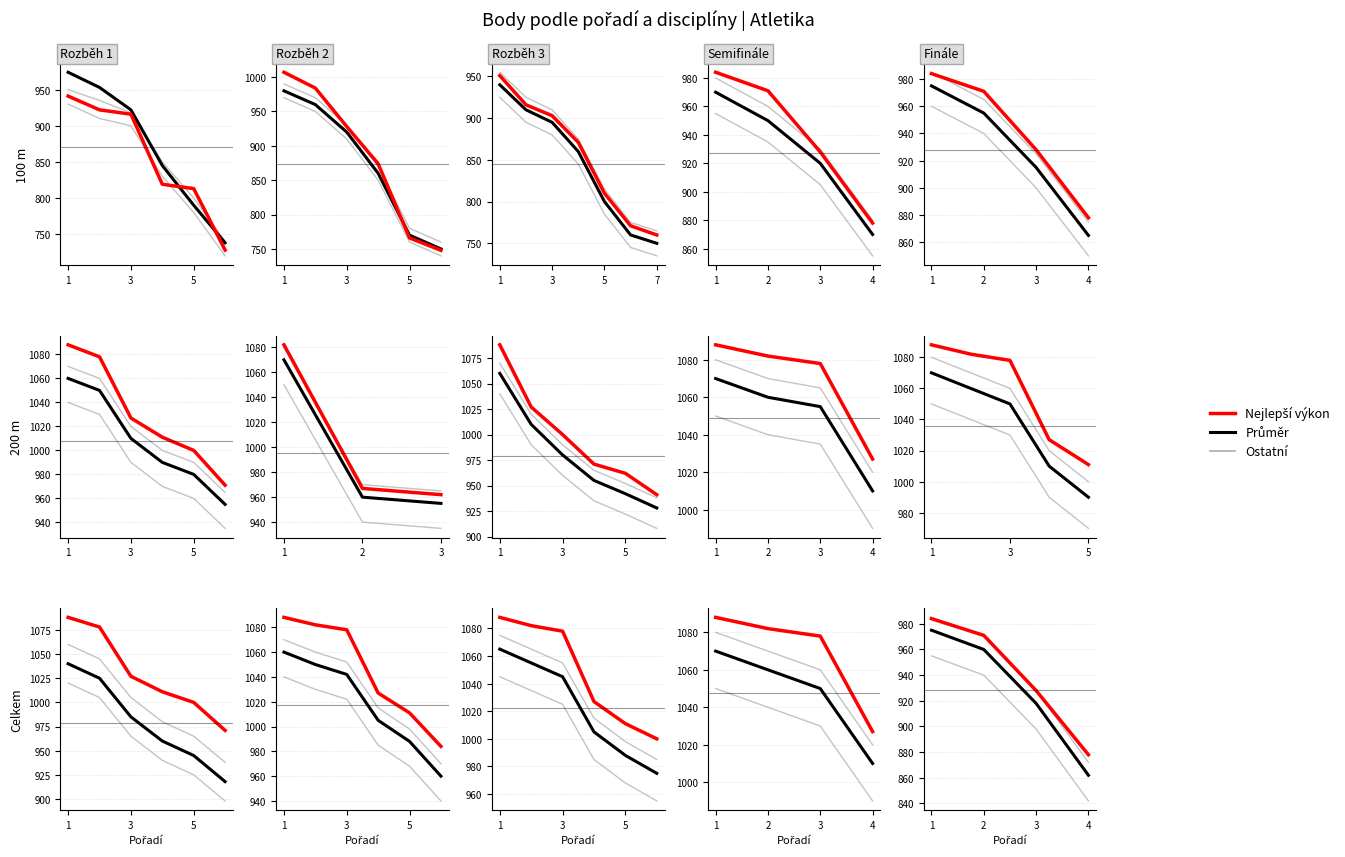

What is the label of the 5th point from the right?

3